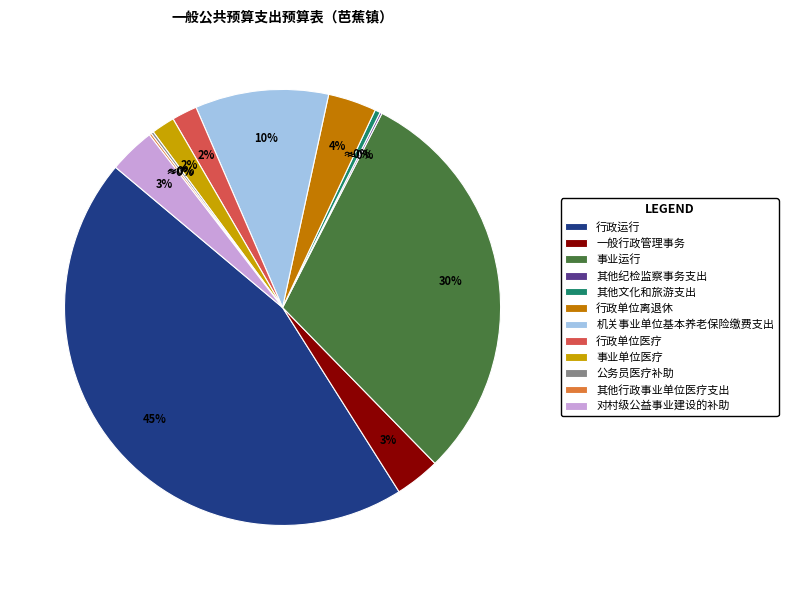

To the nearest percent, what is the difference between the 机关事业单位基本养老保险缴费支出 and 行政单位医疗 slice percentages?

8%